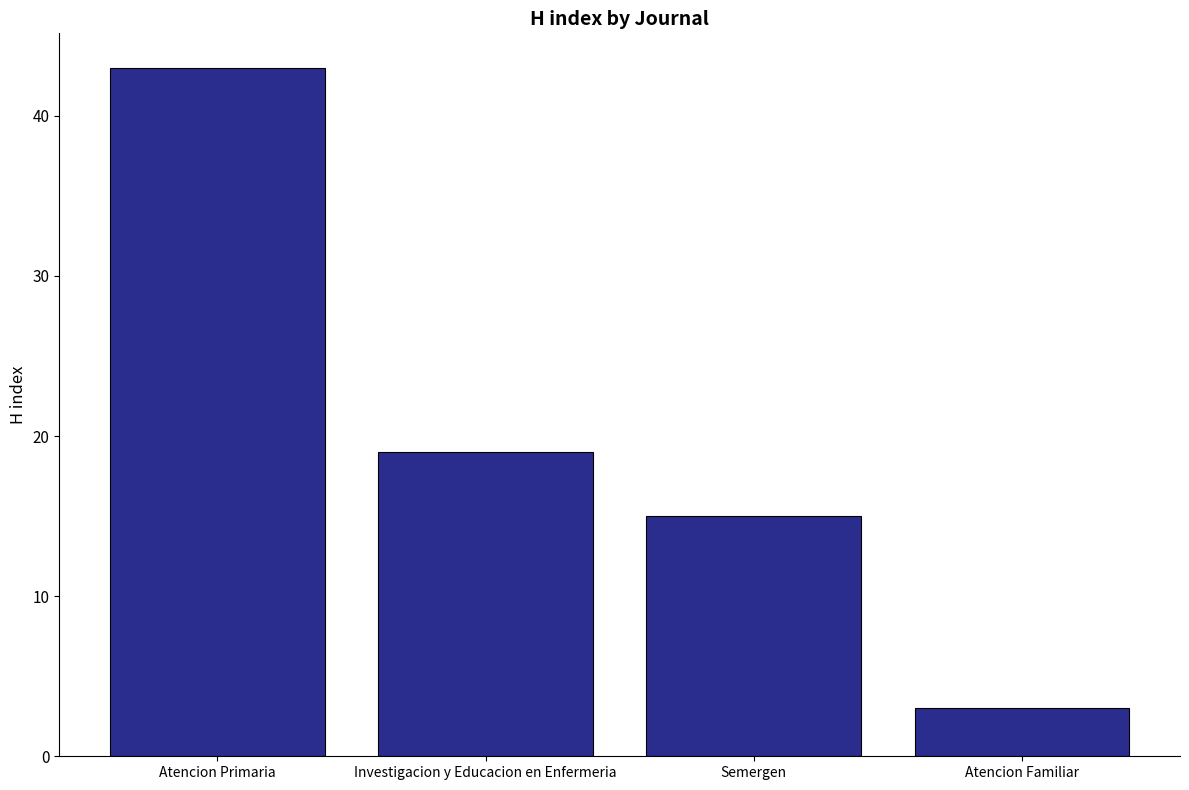

What is the difference between the maximum and second lowest values?

28